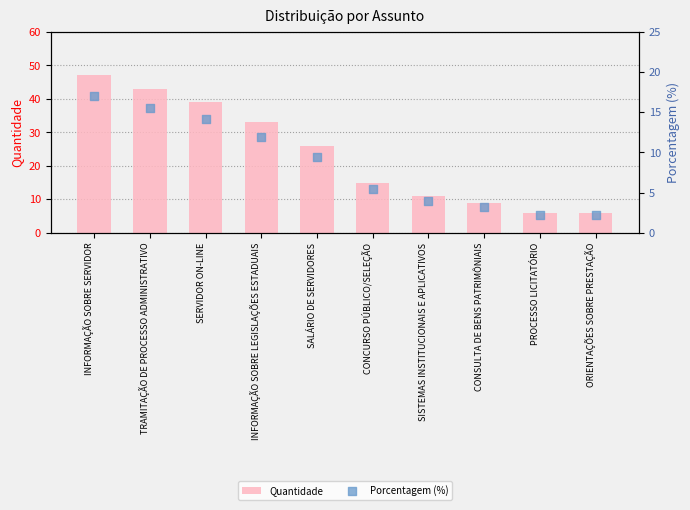

Is the value of Porcentagem (%) at TRAMITAÇÃO DE PROCESSO ADMINISTRATIVO greater than the value of Quantidade at CONCURSO PÚBLICO/SELEÇÃO?

Yes